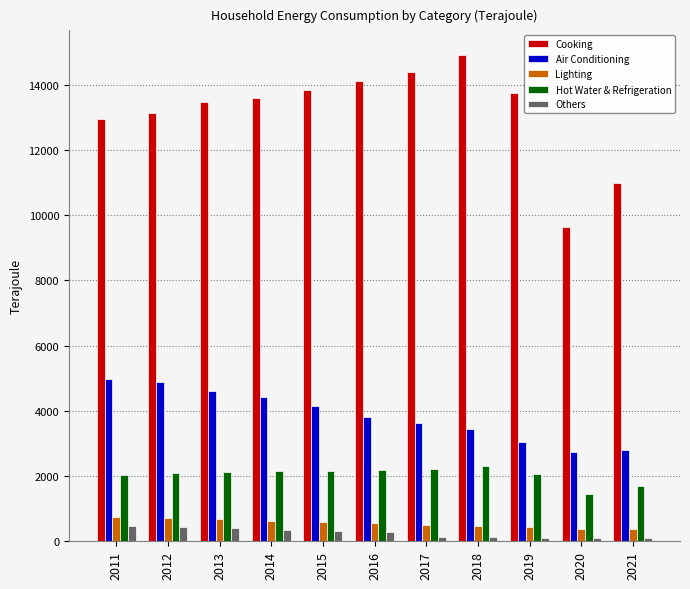

Which label corresponds to the largest value in the chart?

2018